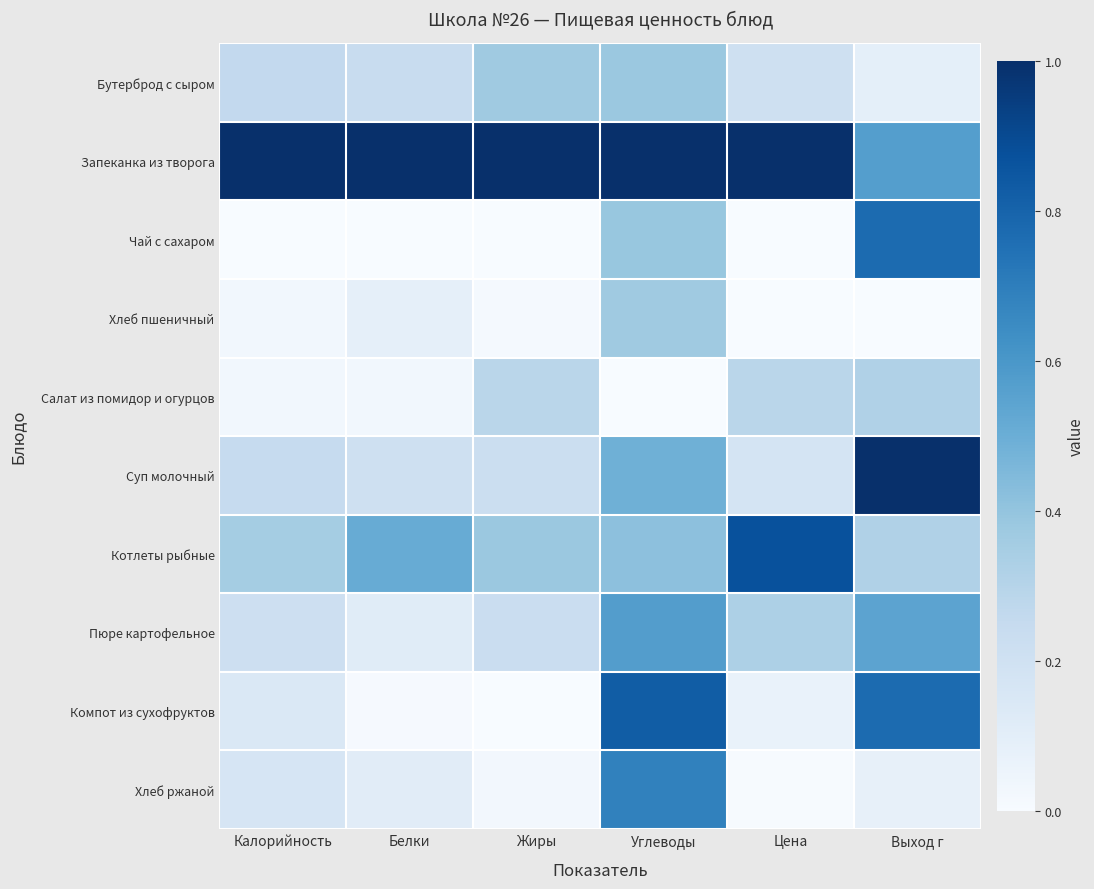

Reading left to right, what are all the values shown in this chart?

Бутерброд с сыром: Калорийность=0.3	Белки=0.2	Жиры=0.4	Углеводы=0.4	Цена=0.2	Выход г=0.1
Запеканка из творога: Калорийность=1.0	Белки=1.0	Жиры=1.0	Углеводы=1.0	Цена=1.0	Выход г=0.6
Чай с сахаром: Калорийность=0.0	Белки=0.0	Жиры=0.0	Углеводы=0.4	Цена=0.0	Выход г=0.8
Хлеб пшеничный: Калорийность=0.0	Белки=0.1	Жиры=0.0	Углеводы=0.4	Цена=0.0	Выход г=0.0
Салат из помидор и огурцов: Калорийность=0.0	Белки=0.0	Жиры=0.3	Углеводы=0.0	Цена=0.3	Выход г=0.3
Суп молочный: Калорийность=0.2	Белки=0.2	Жиры=0.2	Углеводы=0.5	Цена=0.2	Выход г=1.0
Котлеты рыбные: Калорийность=0.4	Белки=0.5	Жиры=0.4	Углеводы=0.4	Цена=0.9	Выход г=0.3
Пюре картофельное: Калорийность=0.2	Белки=0.1	Жиры=0.2	Углеводы=0.6	Цена=0.3	Выход г=0.5
Компот из сухофруктов: Калорийность=0.1	Белки=0.0	Жиры=0.0	Углеводы=0.8	Цена=0.1	Выход г=0.8
Хлеб ржаной: Калорийность=0.2	Белки=0.1	Жиры=0.0	Углеводы=0.7	Цена=0.0	Выход г=0.1